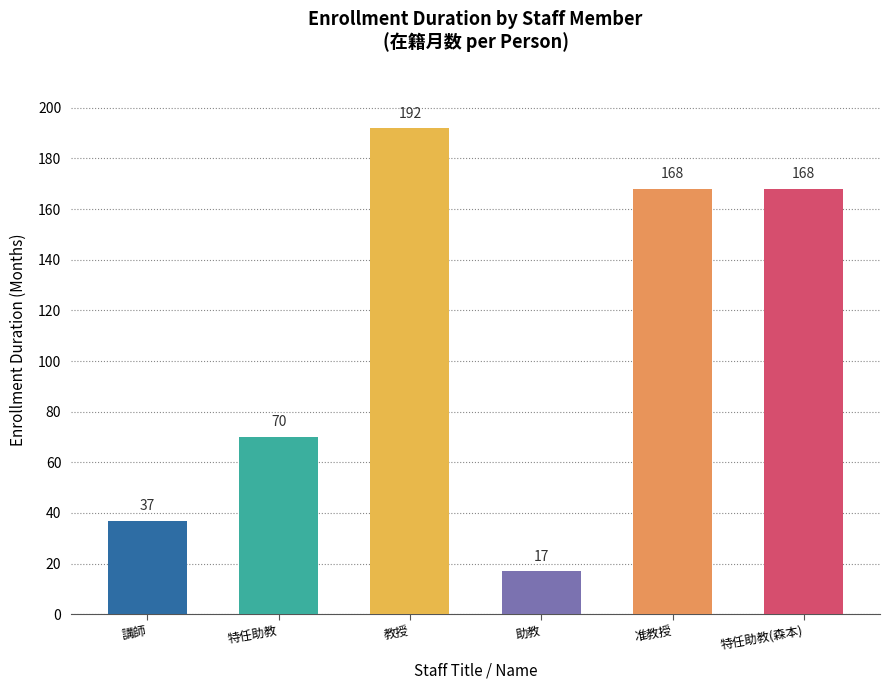

Reading left to right, extract all data points from this chart.

講師=37	特任助教=70	教授=192	助教=17	准教授=168	特任助教(森本)=168